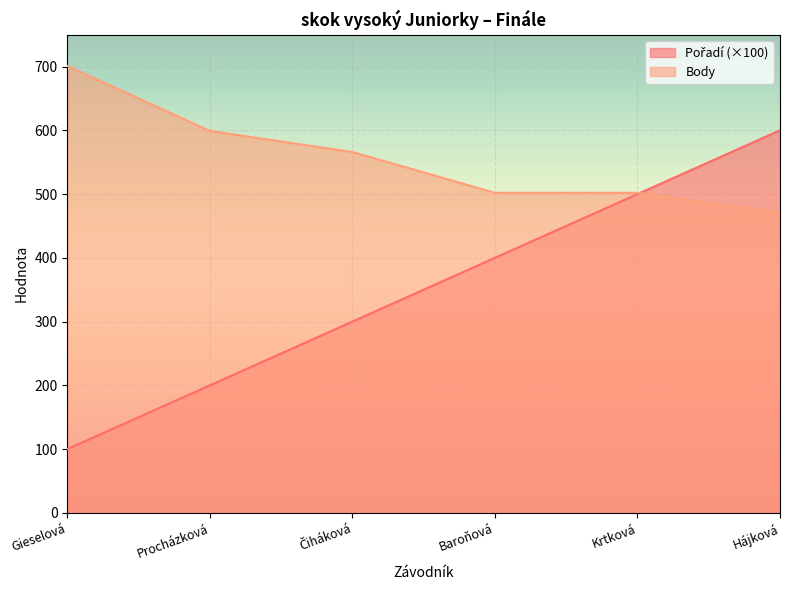

What is the label of the 3rd point from the left?

Čiháková